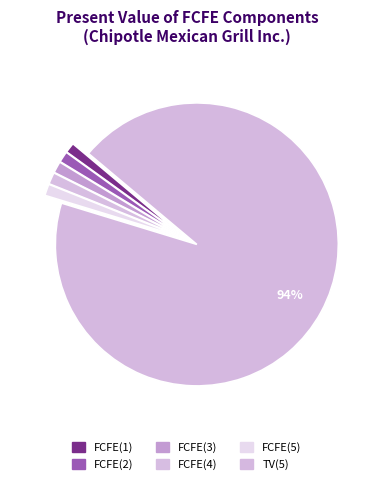

Is it true that FCFE(4) is 1% of the pie?

True